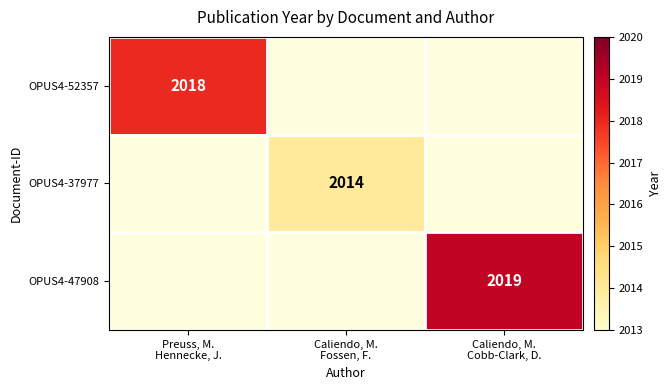

What is the smallest value displayed?

2014.0